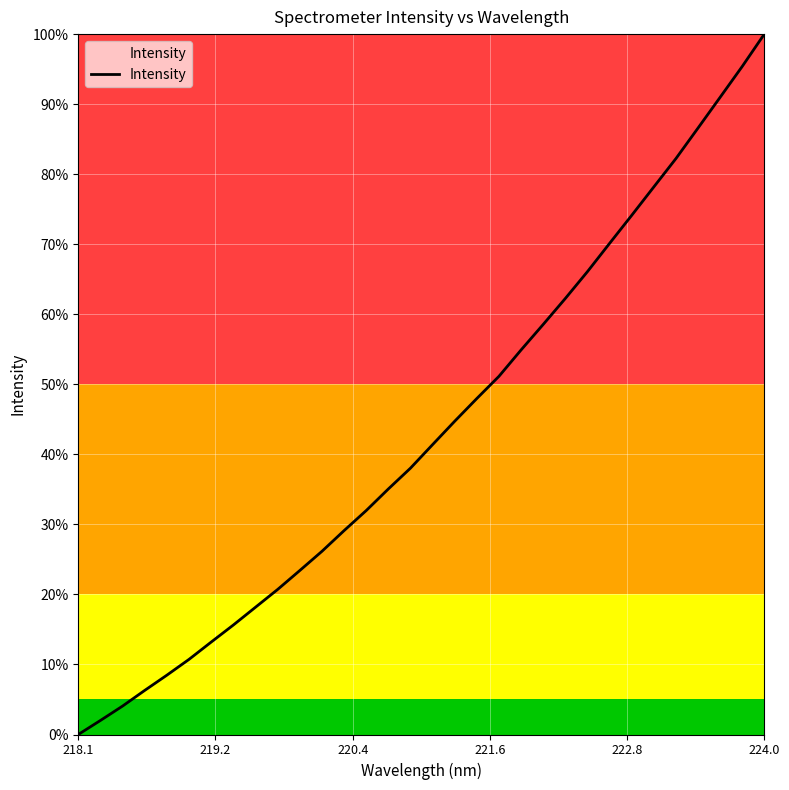

Does the chart display data point markers on the line(s)?

No